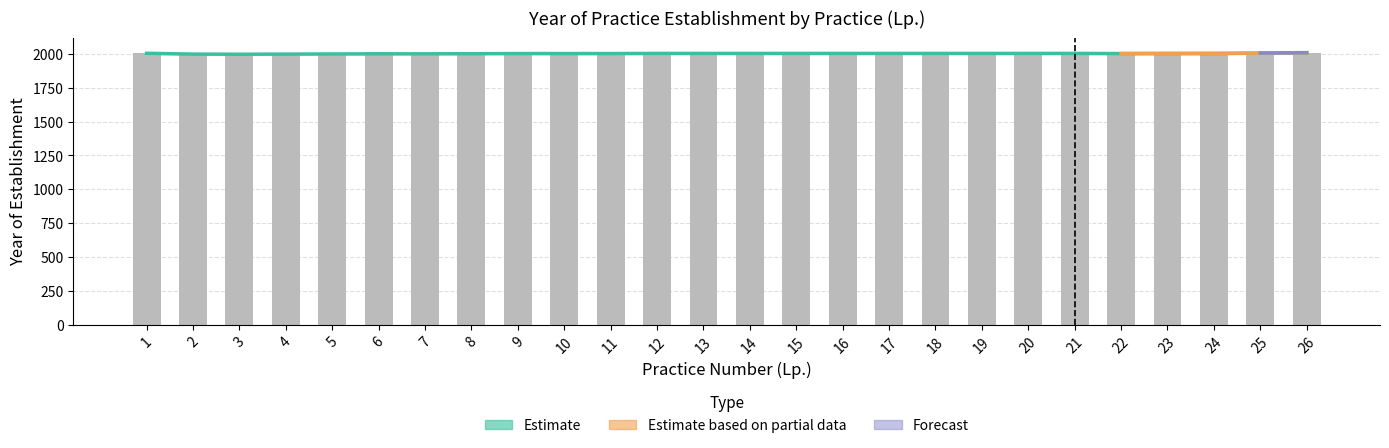

Rank the categories by value from lowest to highest.

8, 2, 21, 23, 3, 22, 13, 20, 4, 5, 10, 24, 7, 15, 17, 19, 26, 1, 11, 14, 18, 12, 9, 16, 6, 25